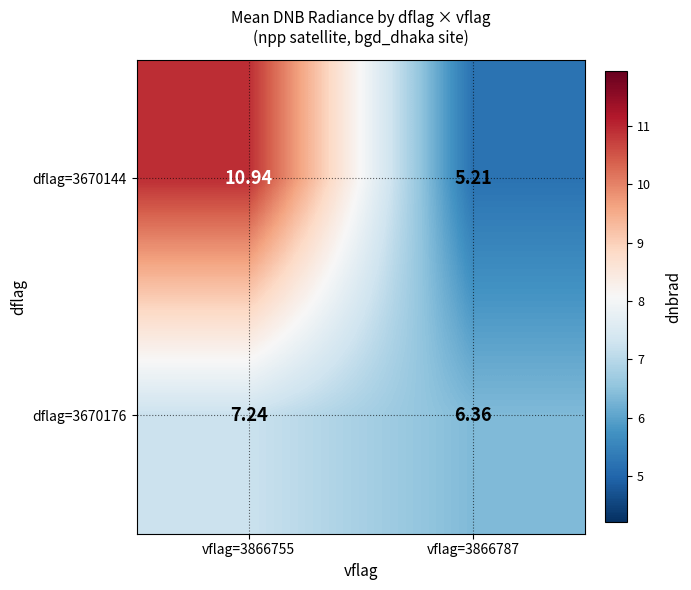

Which category has the highest value across all series?

vflag=3866755